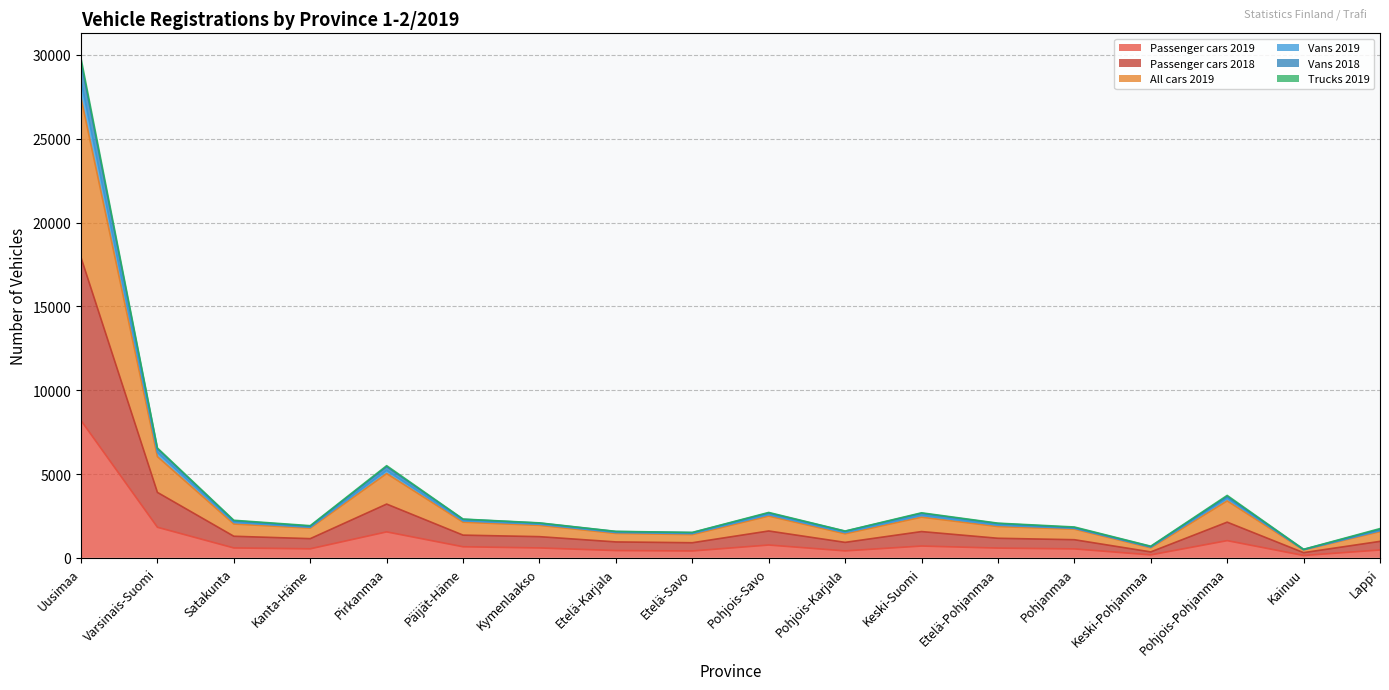

Between Pohjois-Savo and Etelä-Pohjanmaa, which series saw the biggest shift?

All cars 2019